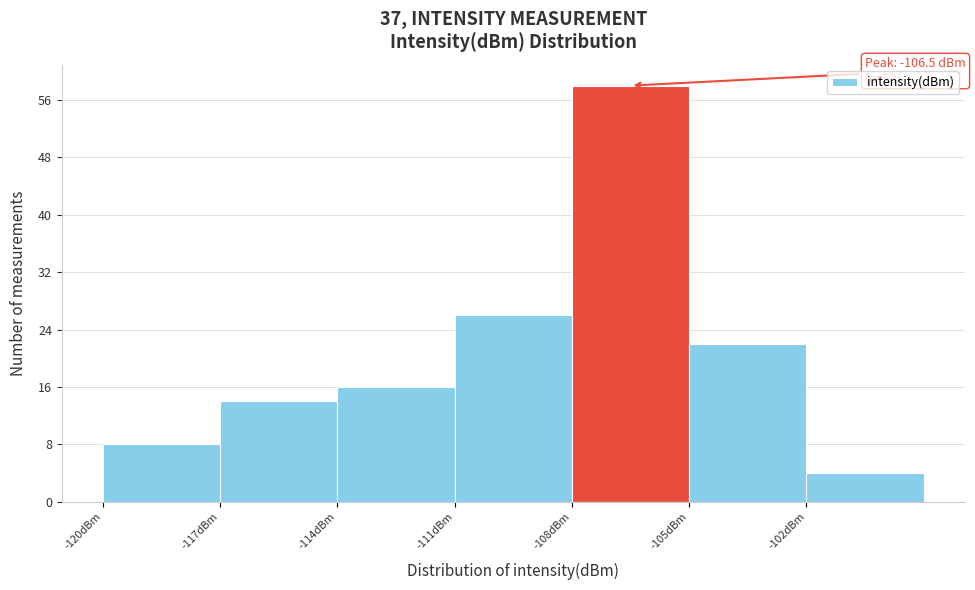

Which range on the x-axis has the tallest bar?

-108 to -105